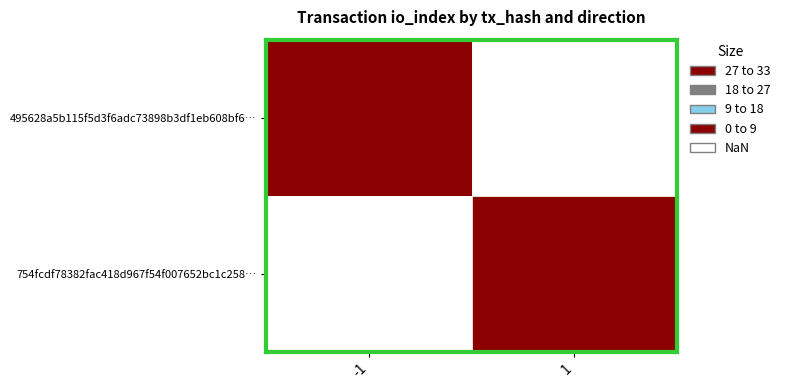

Between direction and io_index, which series saw the biggest shift?

754fcdf78382fac418d967f54f007652bc1c258